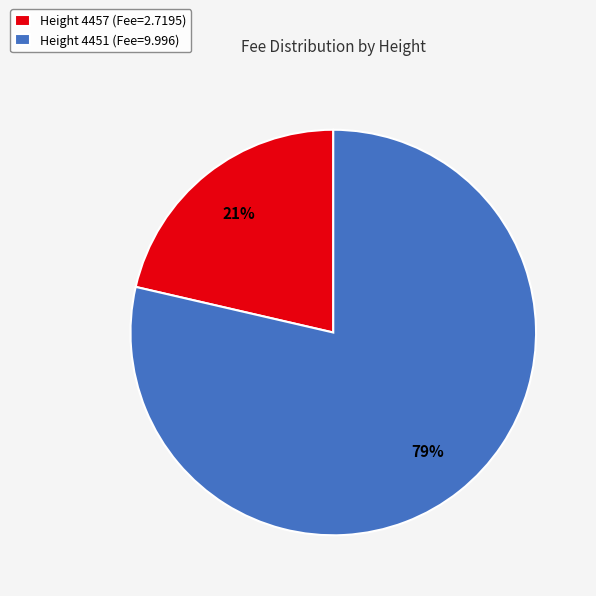

To the nearest percent, what is the average slice percentage?

50%